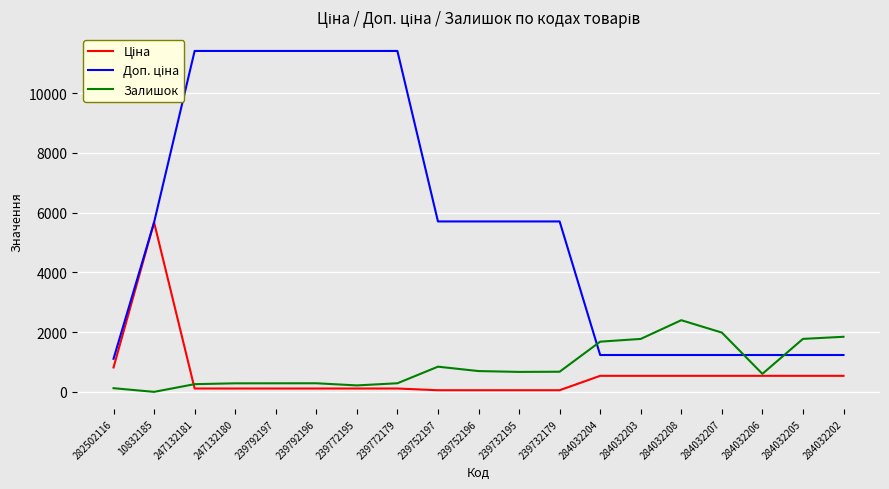

What is the average value of the Залишок series?

879.9